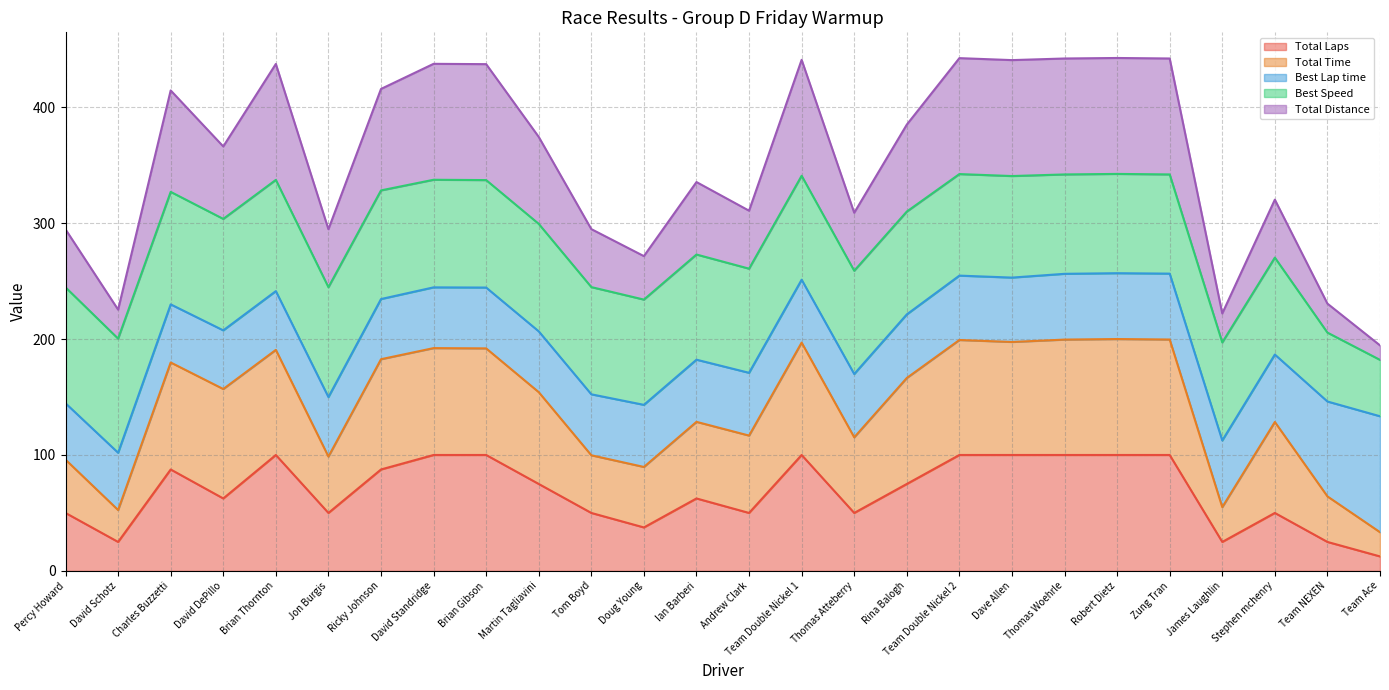

Is it true that Total Time equals 342.5 at Robert Dietz?

False